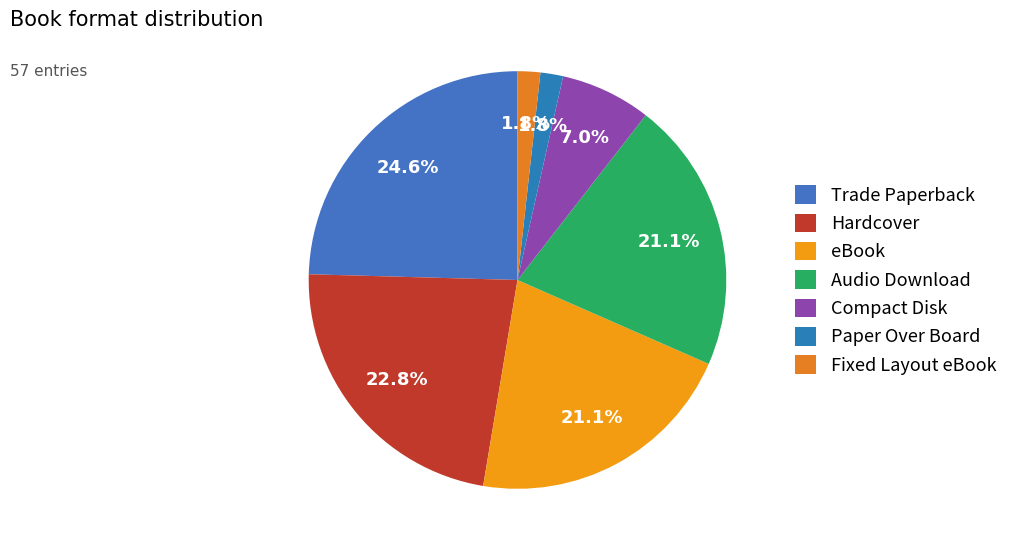

Is Audio Download the majority of the pie?

No